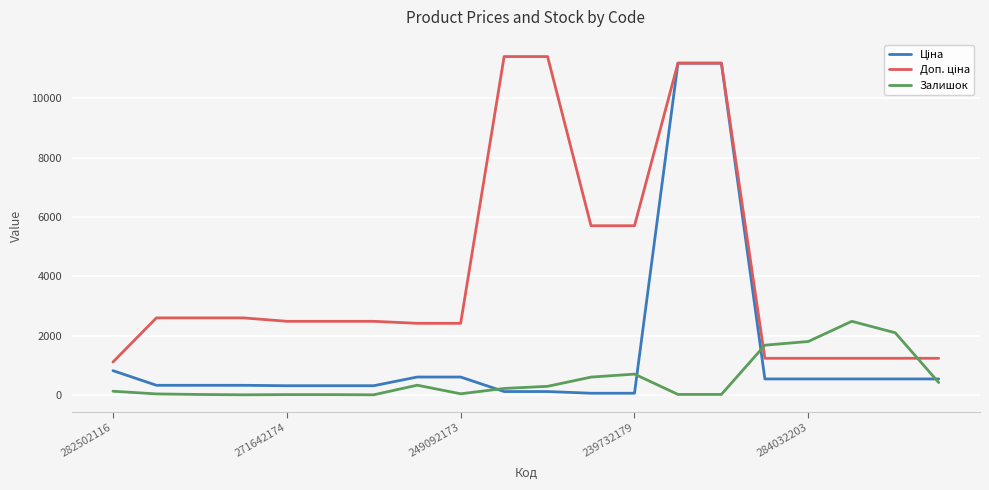

What is the difference between the maximum and second lowest values in the Залишок series?

2479.0